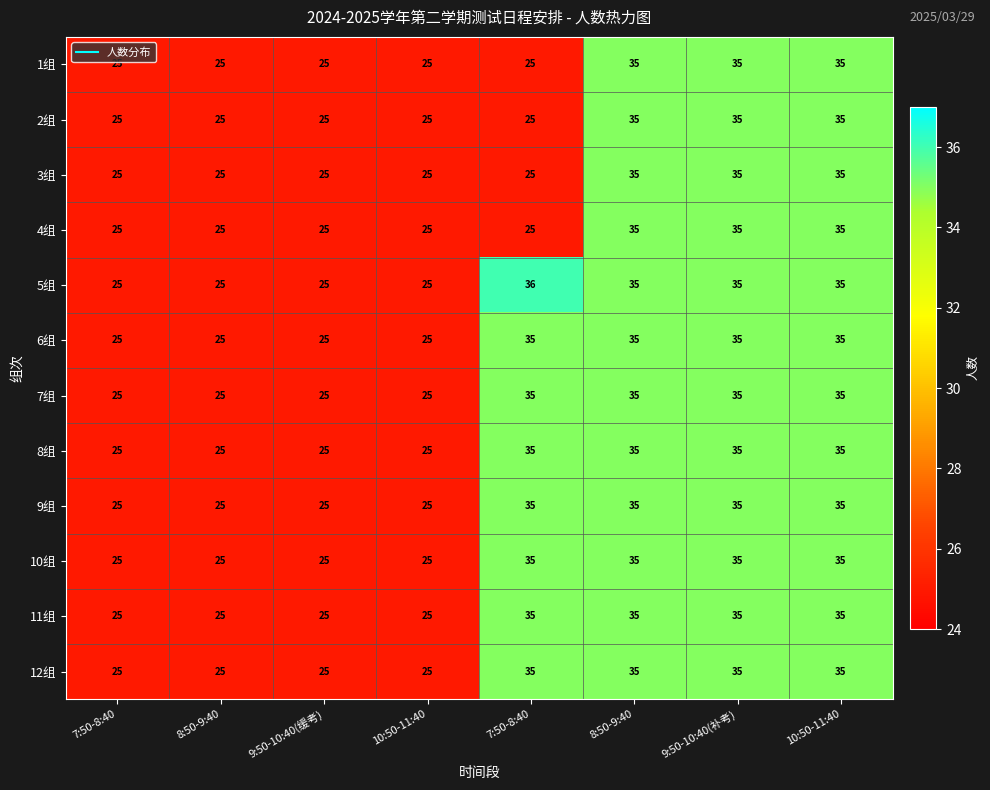

Reading left to right, what are all the values shown in this chart?

1组: 7:50-8:40=25	8:50-9:40=25	9:50-10:40(缓考)=25	10:50-11:40=25	7:50-8:40=25	8:50-9:40=35	9:50-10:40(补考)=35	10:50-11:40=35
2组: 7:50-8:40=25	8:50-9:40=25	9:50-10:40(缓考)=25	10:50-11:40=25	7:50-8:40=25	8:50-9:40=35	9:50-10:40(补考)=35	10:50-11:40=35
3组: 7:50-8:40=25	8:50-9:40=25	9:50-10:40(缓考)=25	10:50-11:40=25	7:50-8:40=25	8:50-9:40=35	9:50-10:40(补考)=35	10:50-11:40=35
4组: 7:50-8:40=25	8:50-9:40=25	9:50-10:40(缓考)=25	10:50-11:40=25	7:50-8:40=25	8:50-9:40=35	9:50-10:40(补考)=35	10:50-11:40=35
5组: 7:50-8:40=25	8:50-9:40=25	9:50-10:40(缓考)=25	10:50-11:40=25	7:50-8:40=36	8:50-9:40=35	9:50-10:40(补考)=35	10:50-11:40=35
6组: 7:50-8:40=25	8:50-9:40=25	9:50-10:40(缓考)=25	10:50-11:40=25	7:50-8:40=35	8:50-9:40=35	9:50-10:40(补考)=35	10:50-11:40=35
7组: 7:50-8:40=25	8:50-9:40=25	9:50-10:40(缓考)=25	10:50-11:40=25	7:50-8:40=35	8:50-9:40=35	9:50-10:40(补考)=35	10:50-11:40=35
8组: 7:50-8:40=25	8:50-9:40=25	9:50-10:40(缓考)=25	10:50-11:40=25	7:50-8:40=35	8:50-9:40=35	9:50-10:40(补考)=35	10:50-11:40=35
9组: 7:50-8:40=25	8:50-9:40=25	9:50-10:40(缓考)=25	10:50-11:40=25	7:50-8:40=35	8:50-9:40=35	9:50-10:40(补考)=35	10:50-11:40=35
10组: 7:50-8:40=25	8:50-9:40=25	9:50-10:40(缓考)=25	10:50-11:40=25	7:50-8:40=35	8:50-9:40=35	9:50-10:40(补考)=35	10:50-11:40=35
11组: 7:50-8:40=25	8:50-9:40=25	9:50-10:40(缓考)=25	10:50-11:40=25	7:50-8:40=35	8:50-9:40=35	9:50-10:40(补考)=35	10:50-11:40=35
12组: 7:50-8:40=25	8:50-9:40=25	9:50-10:40(缓考)=25	10:50-11:40=25	7:50-8:40=35	8:50-9:40=35	9:50-10:40(补考)=35	10:50-11:40=35